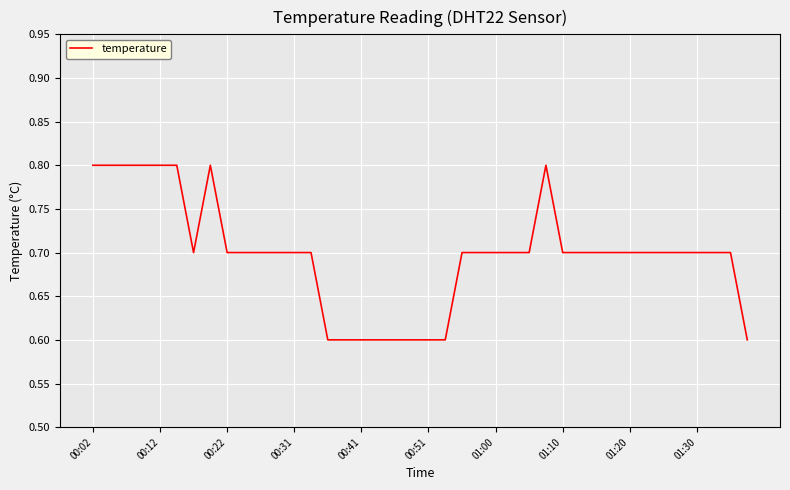

Count the number of categories in the chart.

40